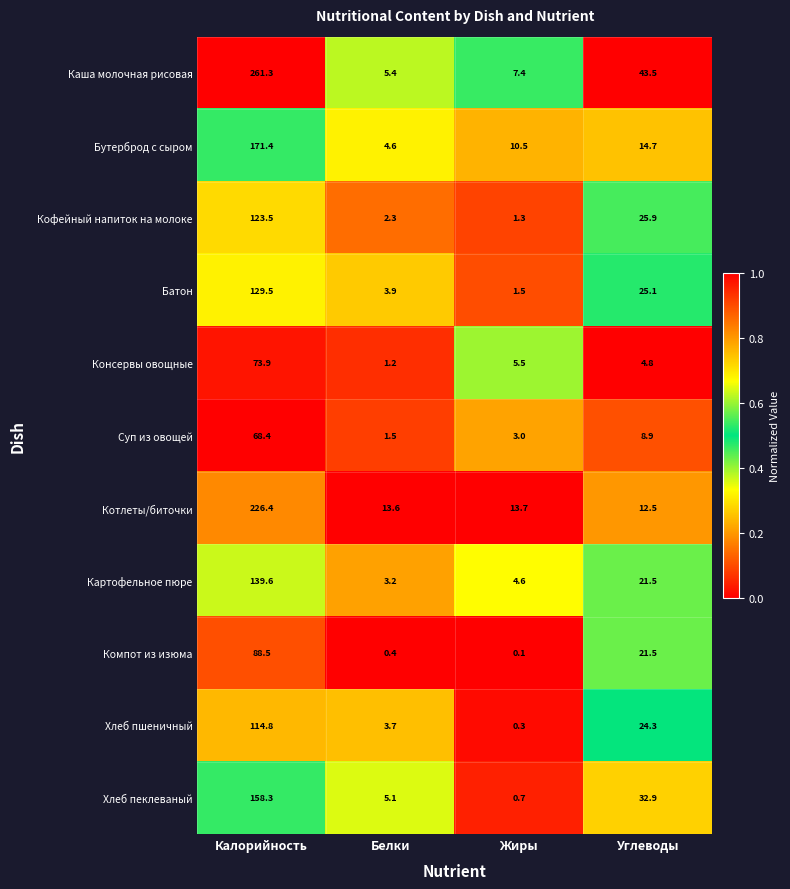

Which series changed the most between Белки and Жиры?

Бутерброд с сыром